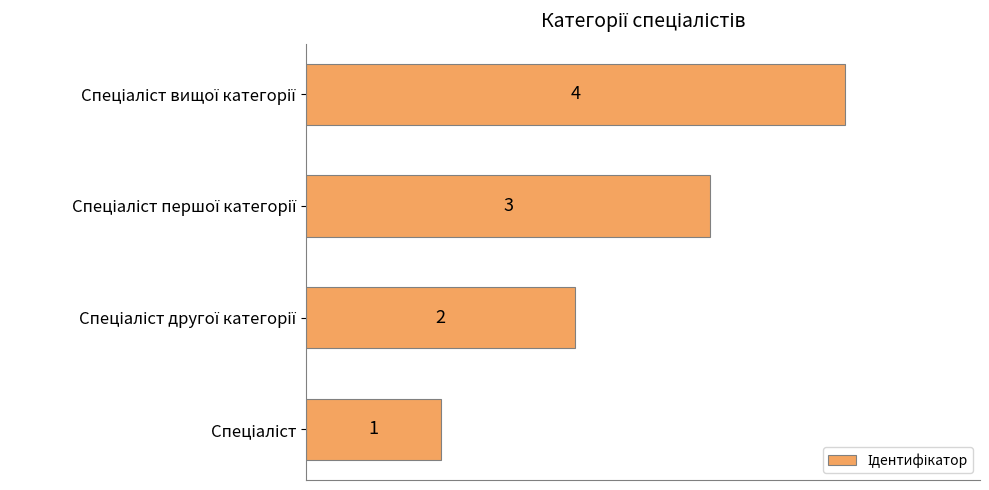

What is the difference between the maximum and minimum values?

3